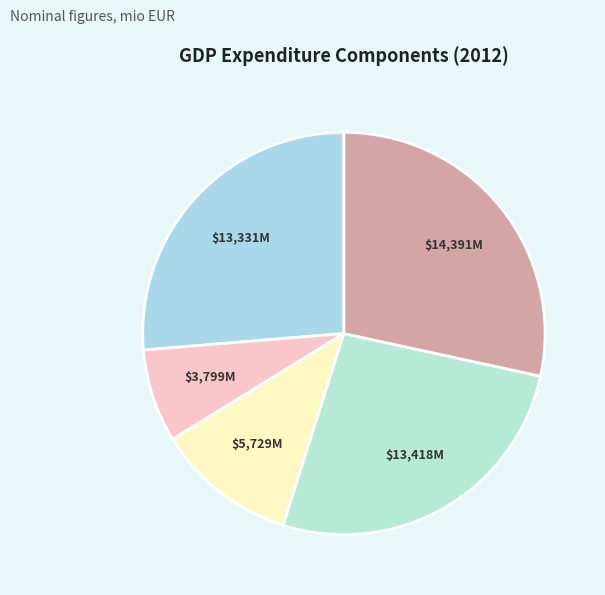

Count the number of slices in the pie.

5